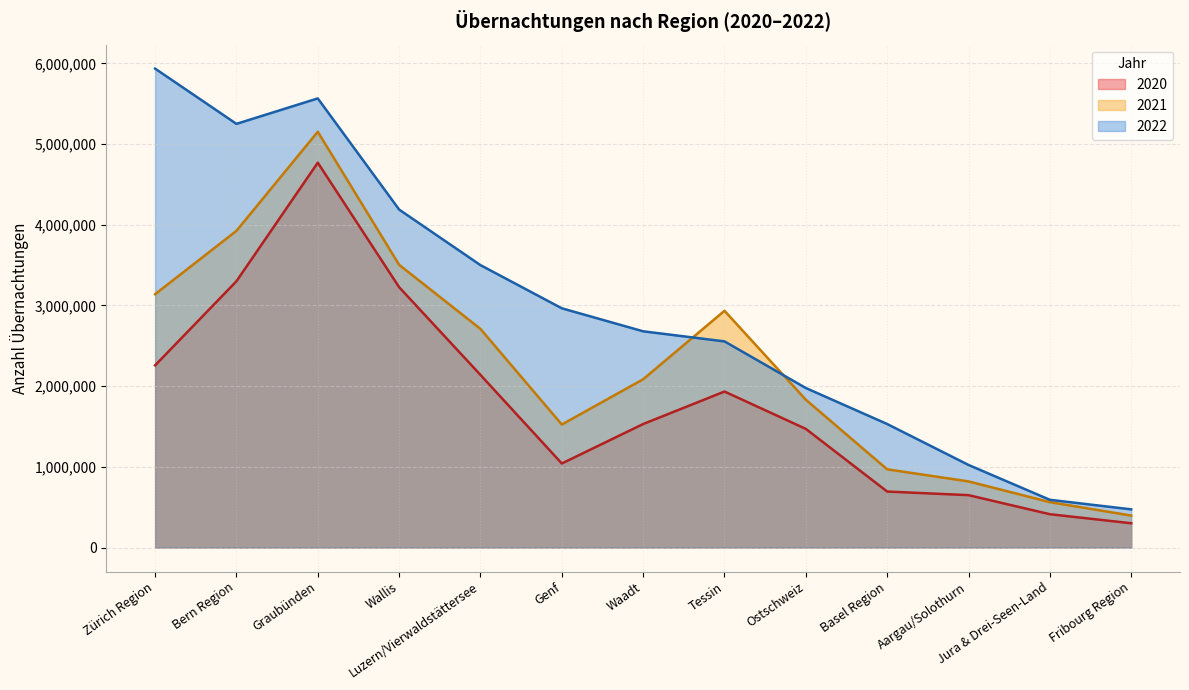

At which category does 2020 reach its first local peak?

Graubünden